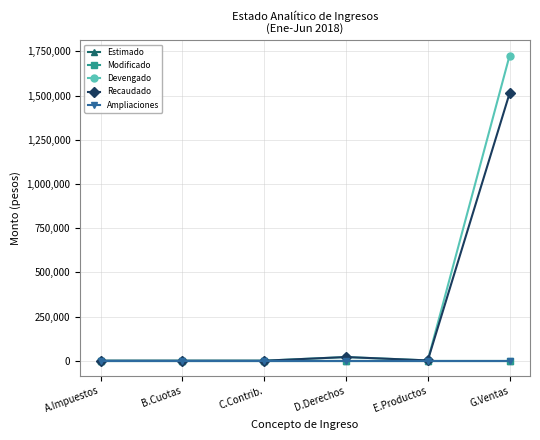

At which category does Recaudado reach its first local valley?

E.Productos